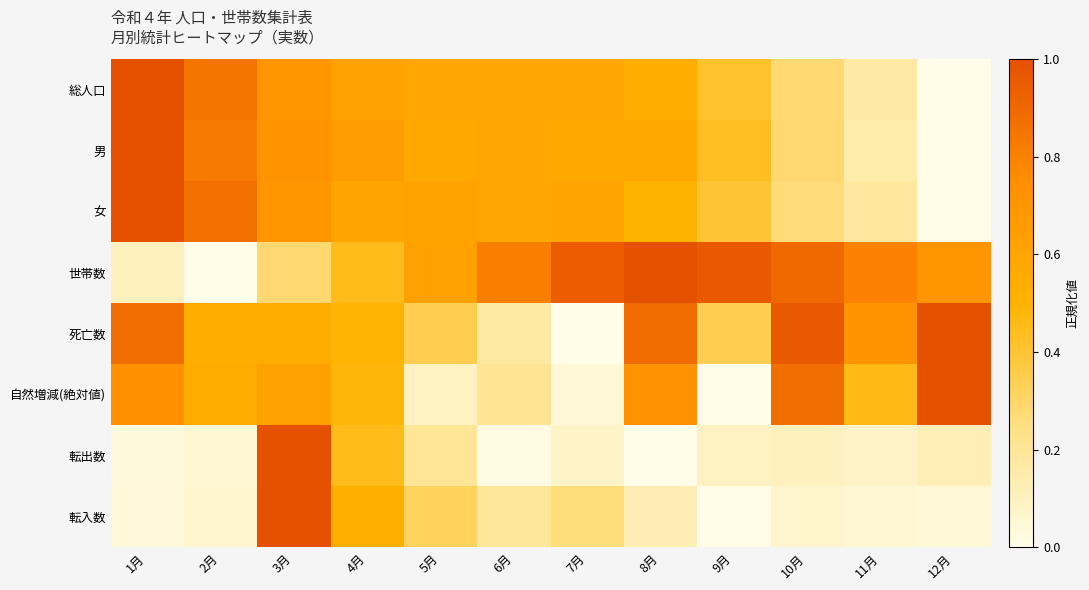

At which category is the sum across all series the highest?

3月